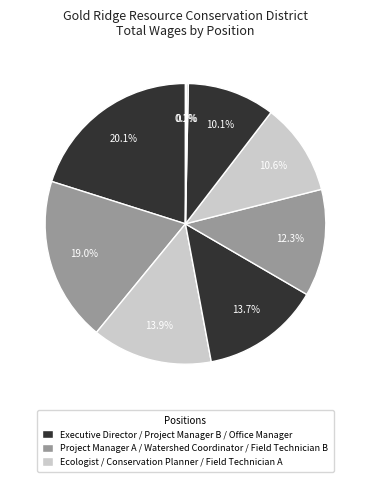

Which slice is the smallest?

Field Technician A